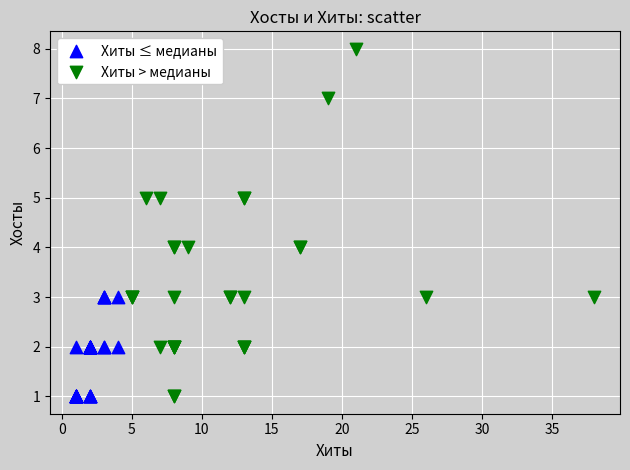

Which series has the largest Y range (max minus min)?

Хиты > медианы